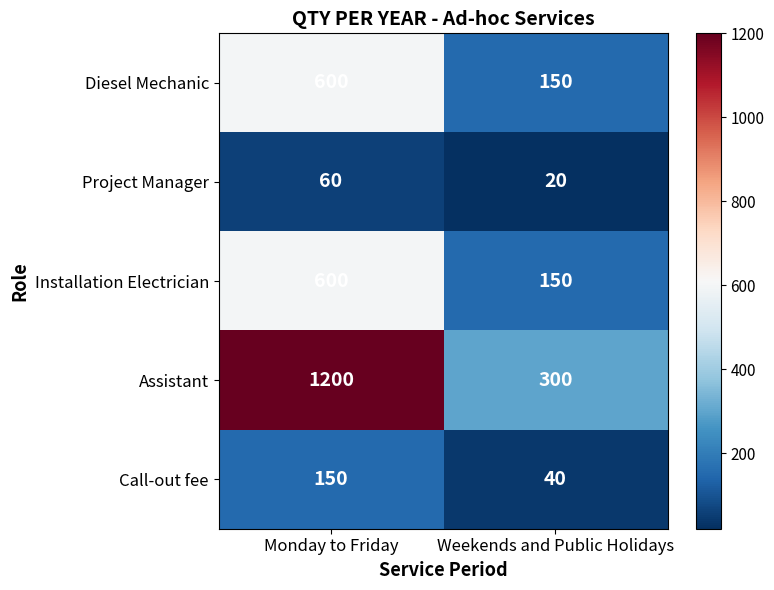

What is the difference between the maximum and minimum values in the Project Manager series?

40